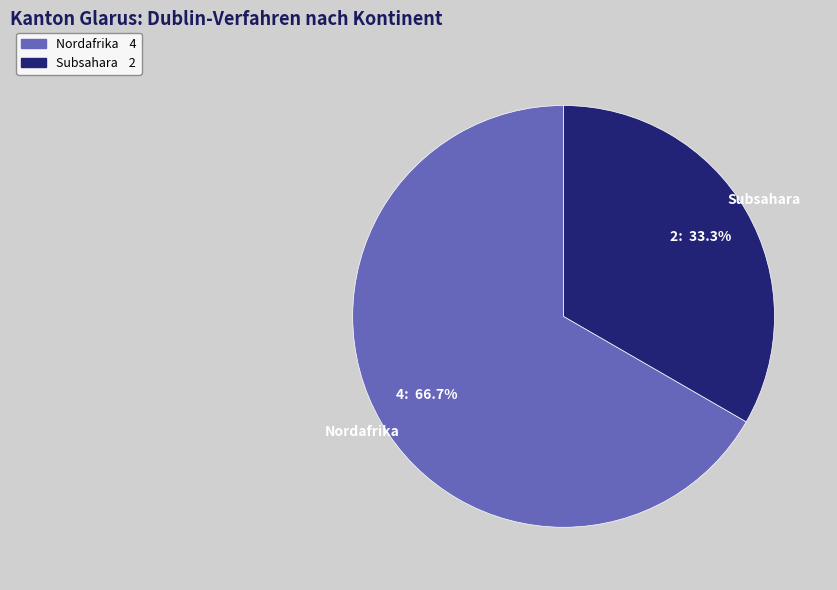

To the nearest percent, what is the difference between the largest and smallest slice percentages?

33%